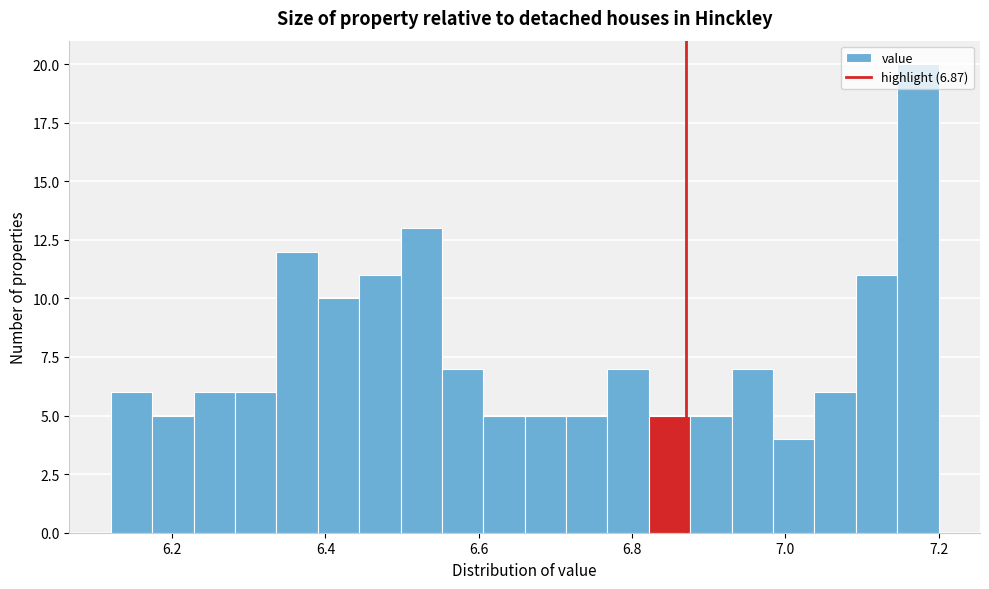

Read against the x-axis, roughly where is the centre of the tallest bar?

7.18